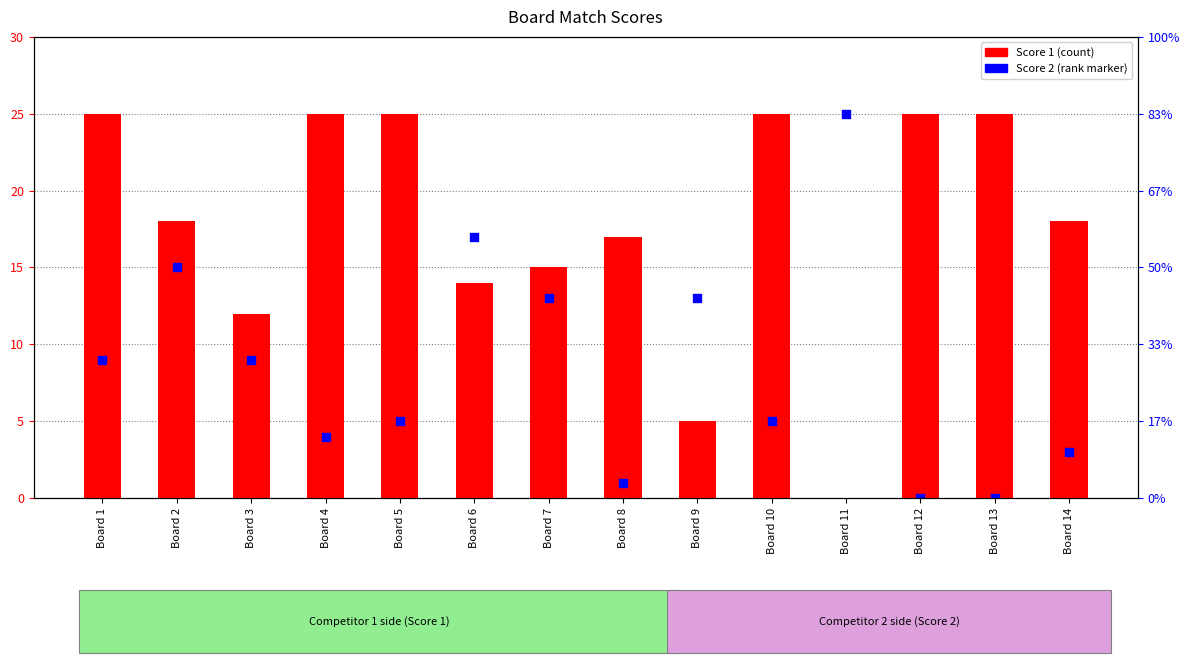

What is the total value across all series at Board 3?

21